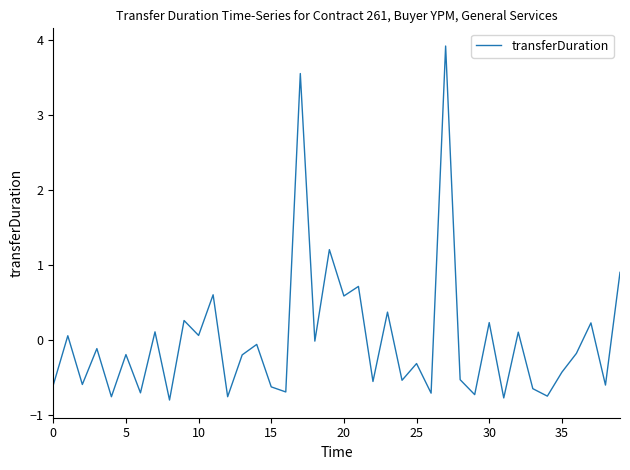

What is the difference between the second highest and second lowest values?

4.3